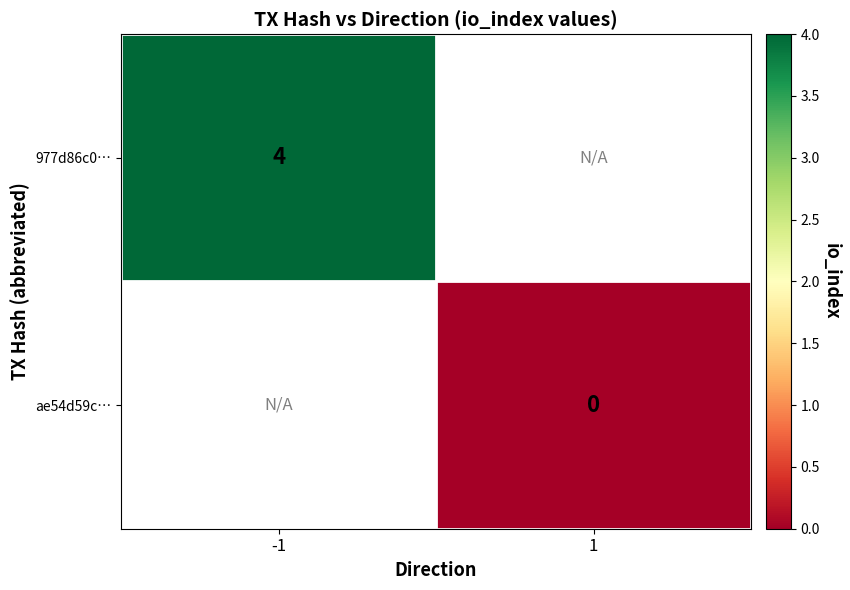

Is it true that 977d86c0… equals 4 at -1?

True